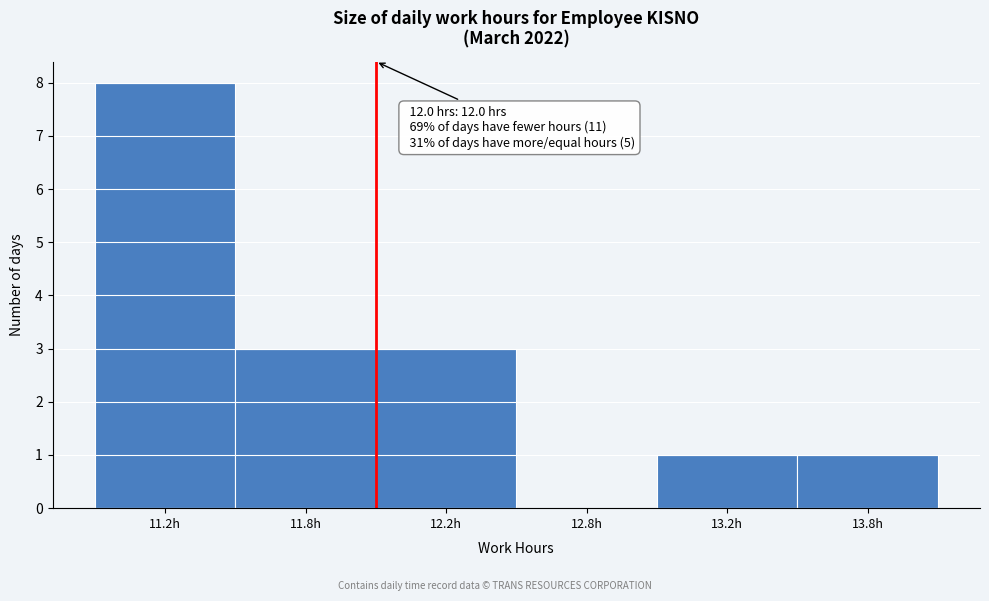

Reading left to right, extract all data points from this chart.

11.2h=8	11.8h=3	12.2h=3	12.8h=0	13.2h=1	13.8h=1